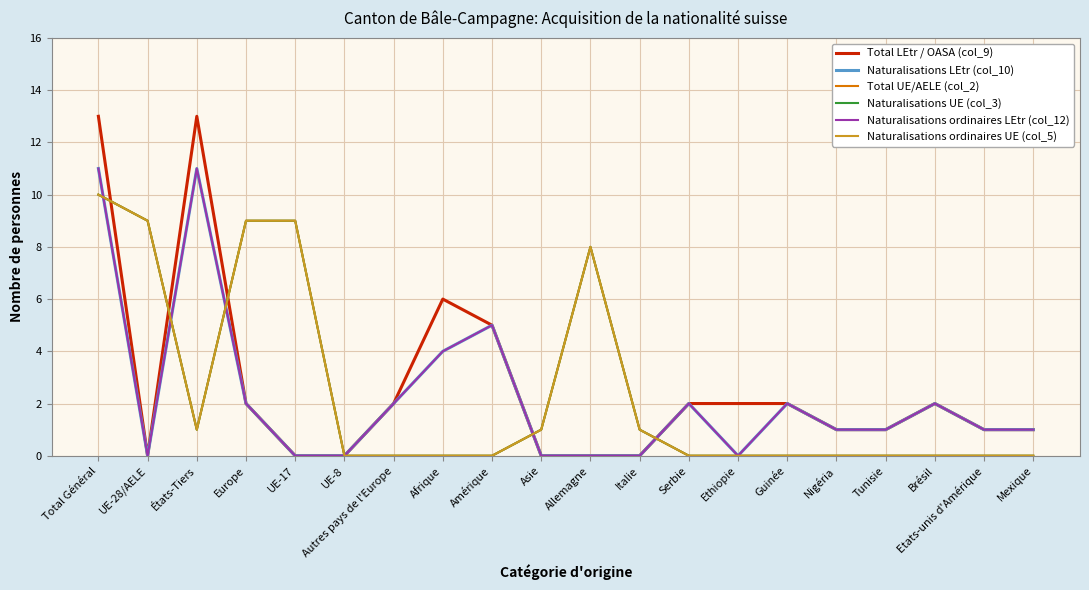

Is this an area chart (filled region under the line)?

No